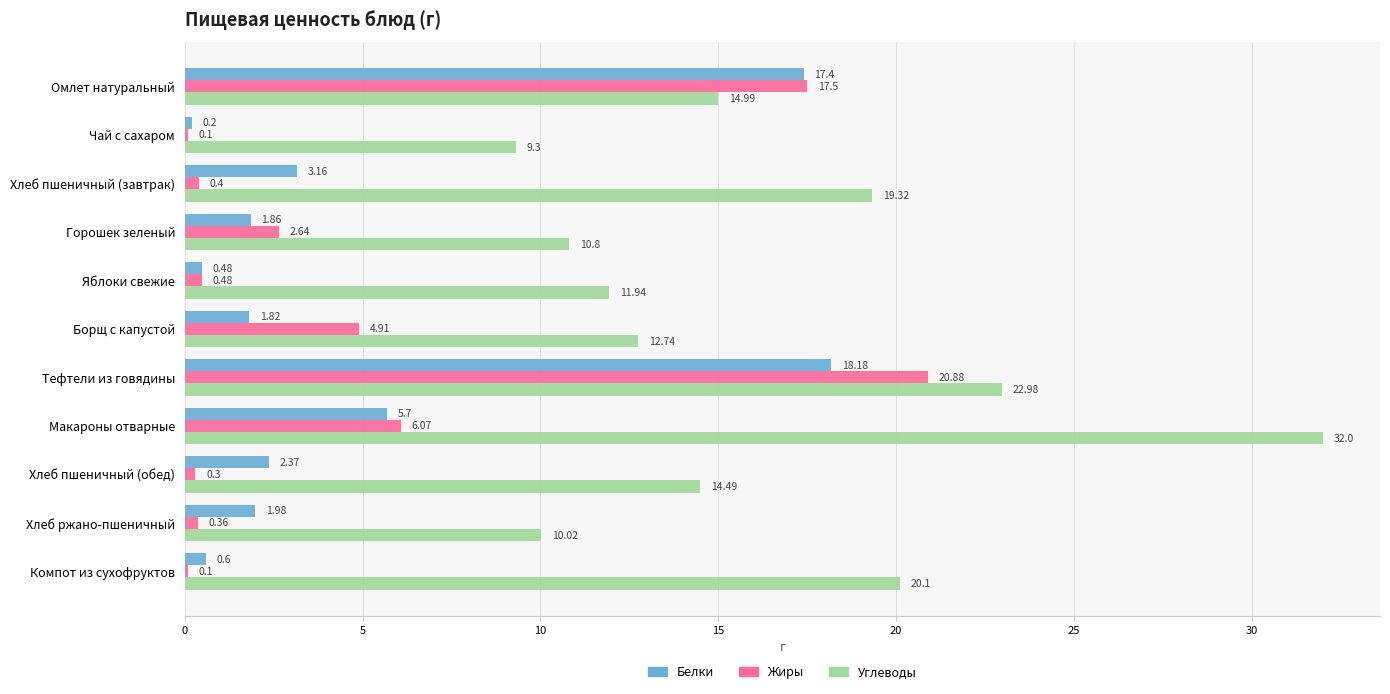

Which series has the largest total across all categories?

Углеводы